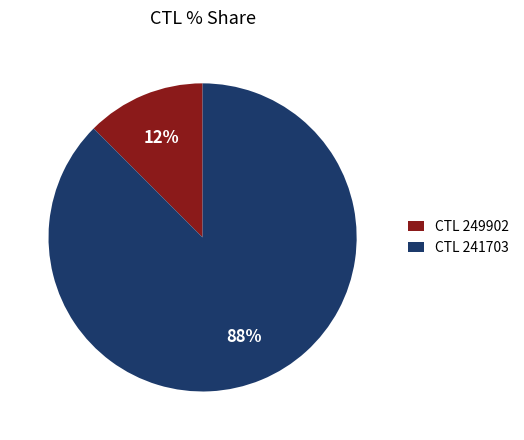

Rank the categories by value from lowest to highest.

CTL 249902, CTL 241703